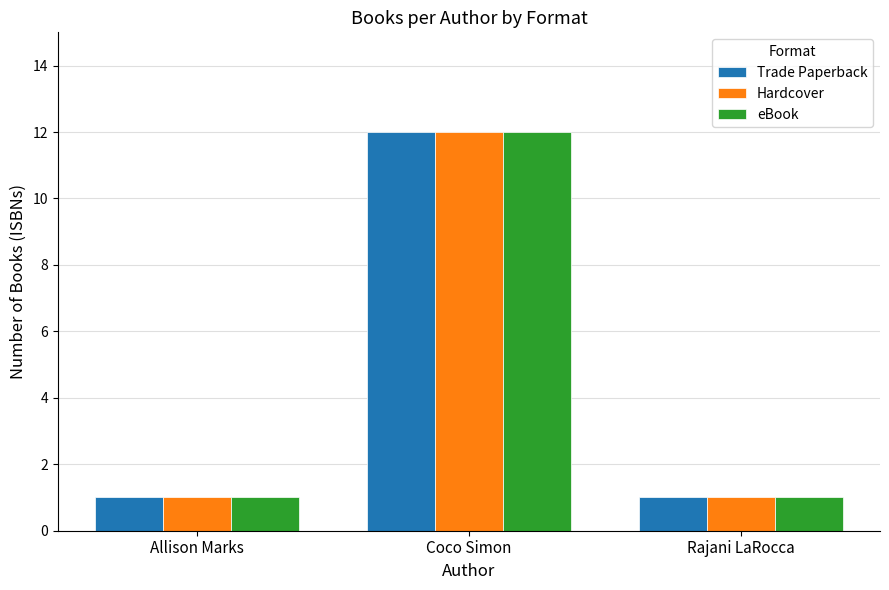

What is the greatest value displayed?

12